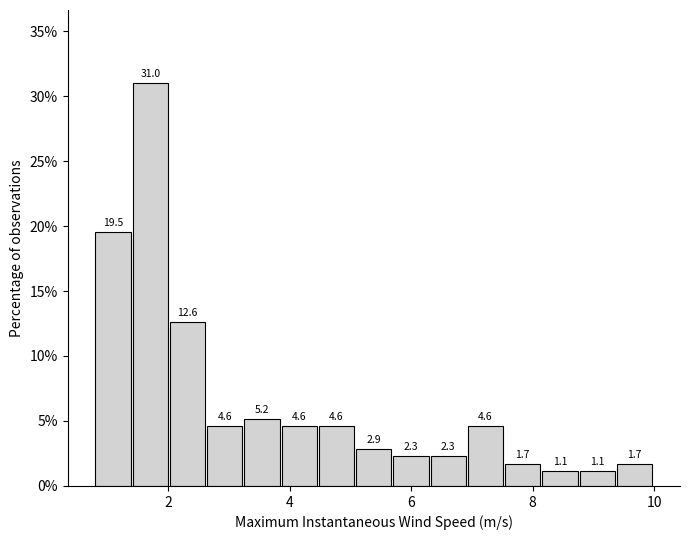

Read against the x-axis, roughly where is the centre of the tallest bar?

1.8